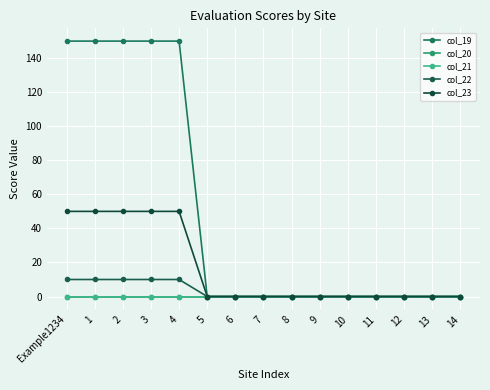

Which category has the highest value in the col_20 series?

Example1234